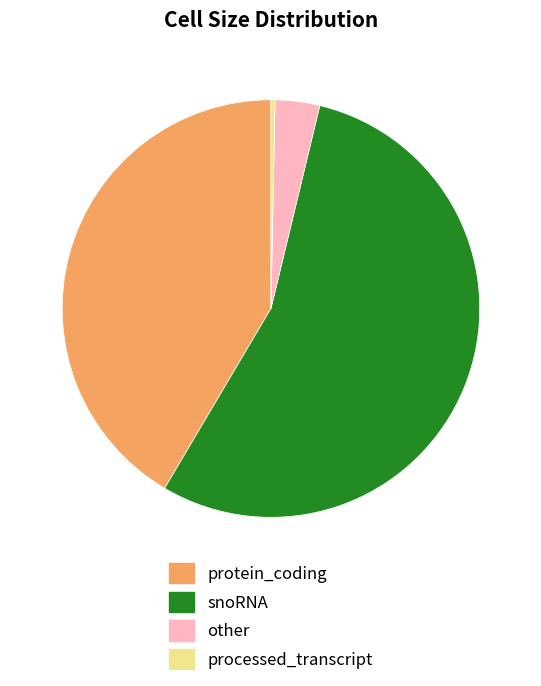

Is the sum of protein_coding and other greater than half?

No